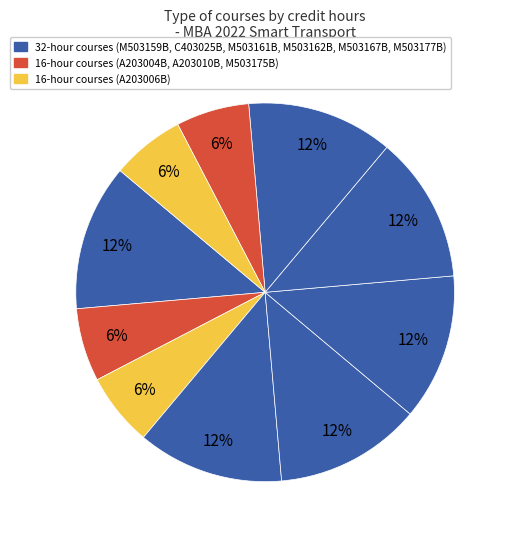

Which category has the biggest portion of the pie?

M503159B